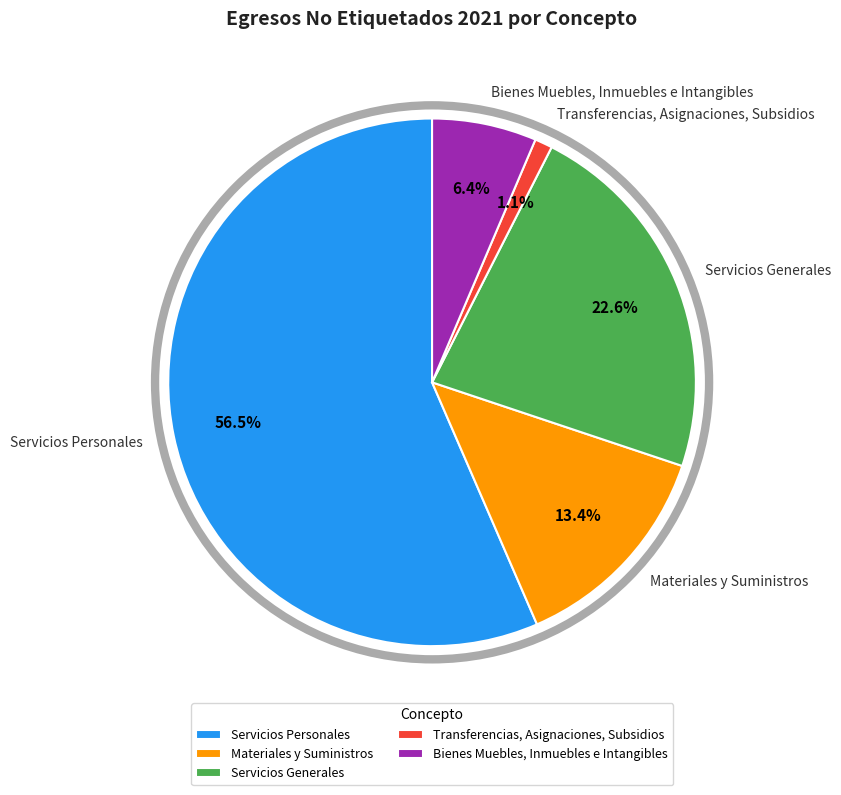

What percentage do Materiales y Suministros and Servicios Generales together represent?

36.0%